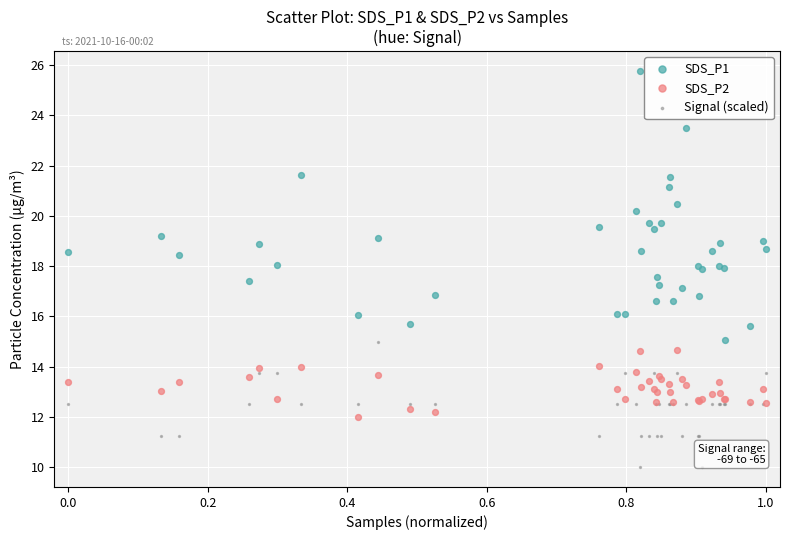

Which series reaches the minimum Y coordinate?

Signal (scaled)